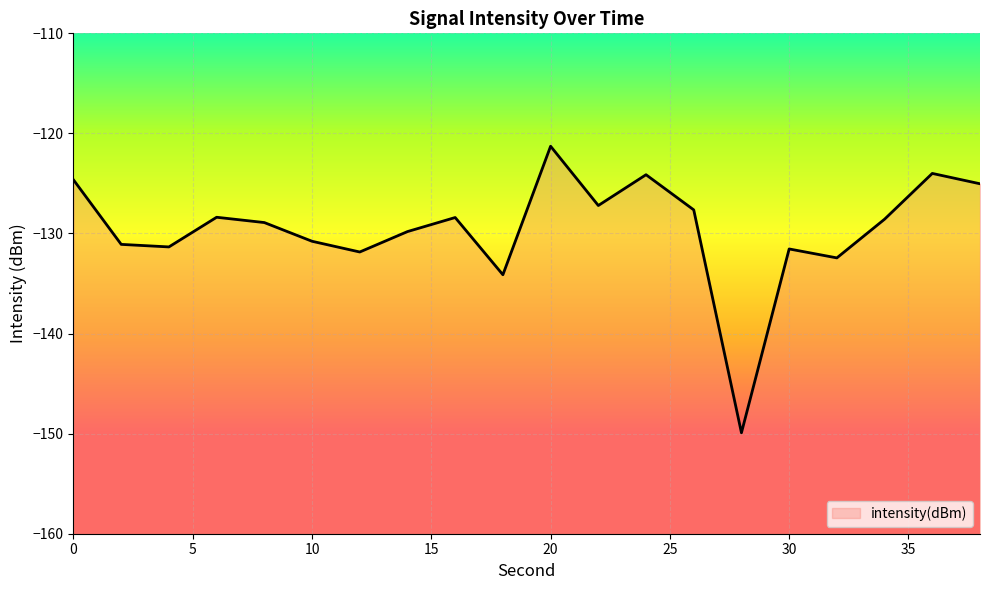

List the labels in order of value, largest first.

20, 36, 24, 0, 38, 22, 26, 6, 16, 34, 8, 14, 10, 2, 4, 30, 12, 32, 18, 28